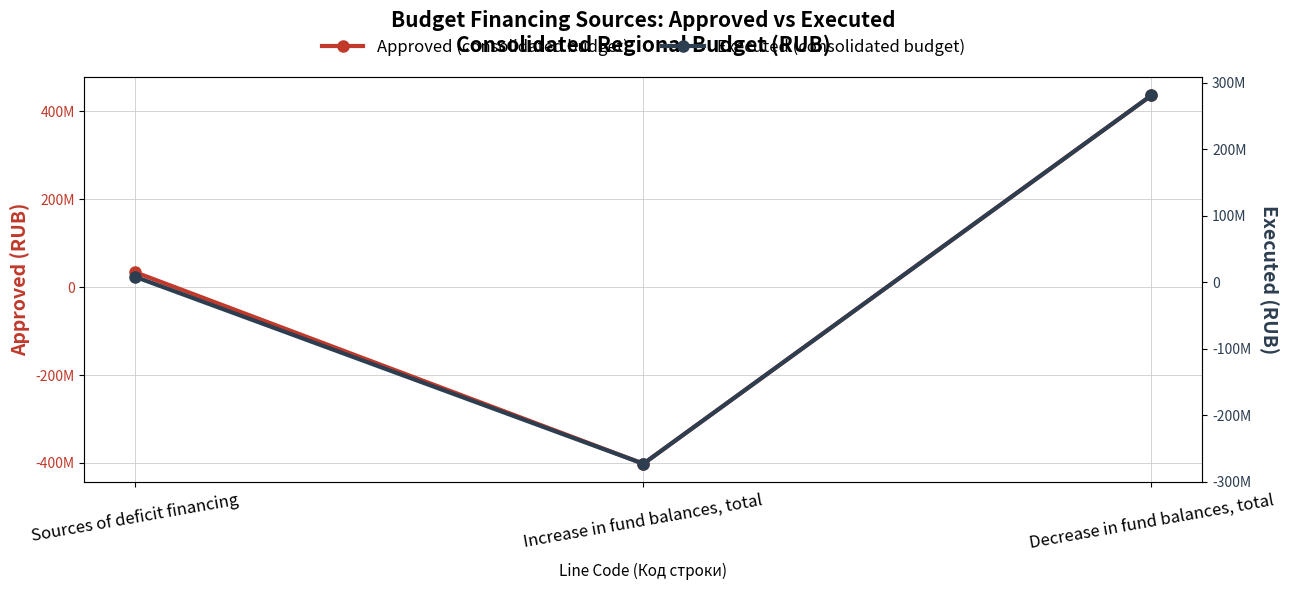

What is the label of the 3rd point from the right?

Sources of deficit financing